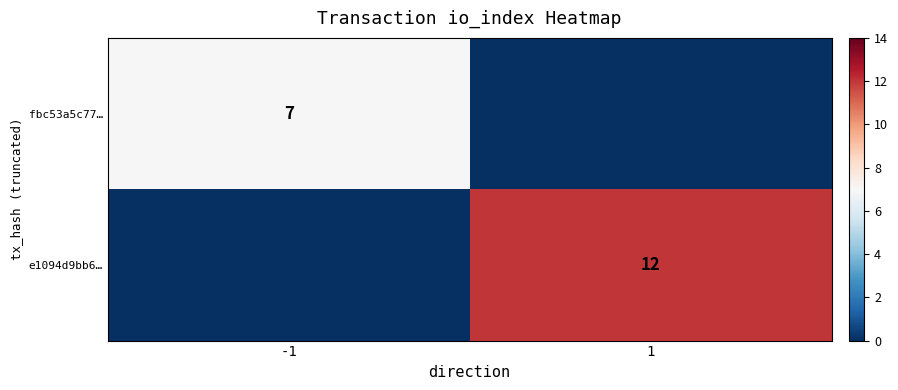

Is it true that e1094d9bb6… equals 4 at 1?

False